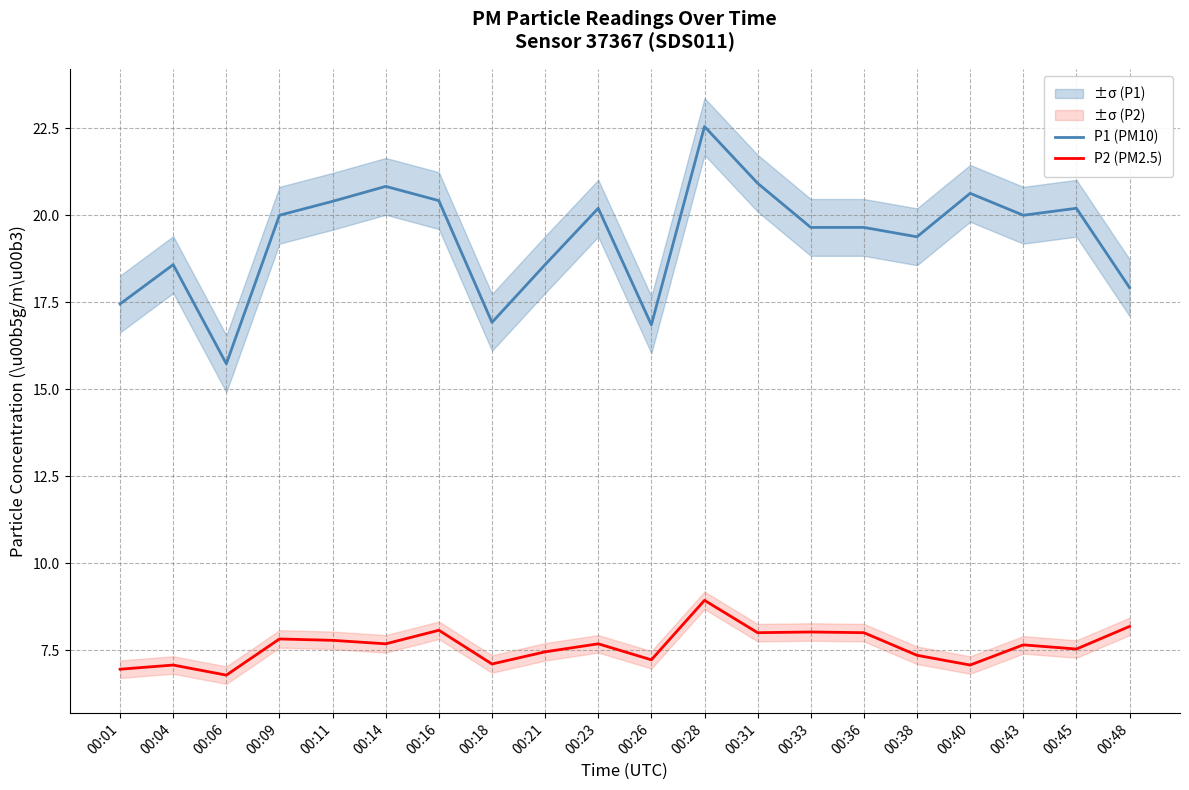

At which label is P2 (PM2.5) closest to 7?

00:01